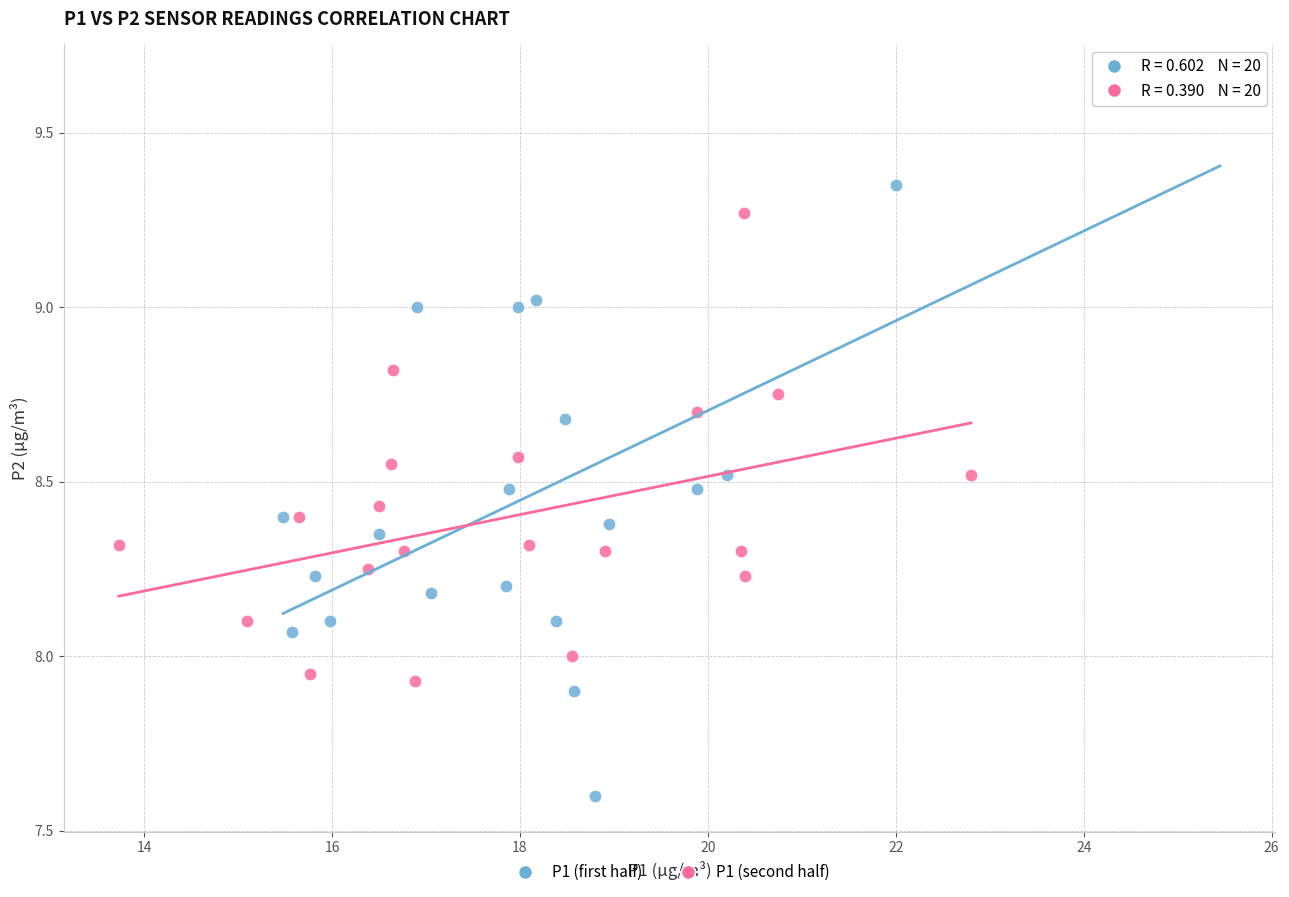

What are all the series names shown in the legend?

P1 (first half), P1 (second half)